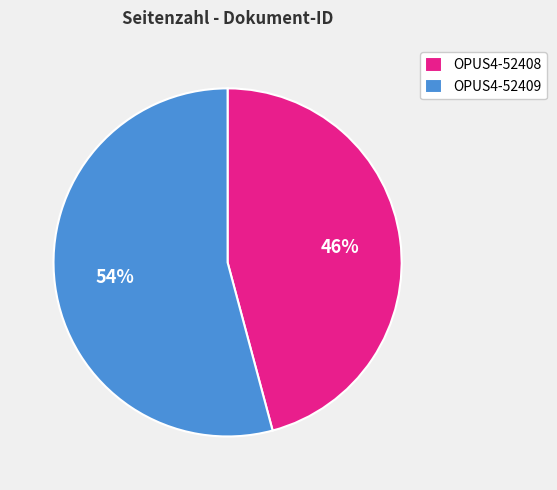

True or false: OPUS4-52408 accounts for 46% of the total.

True